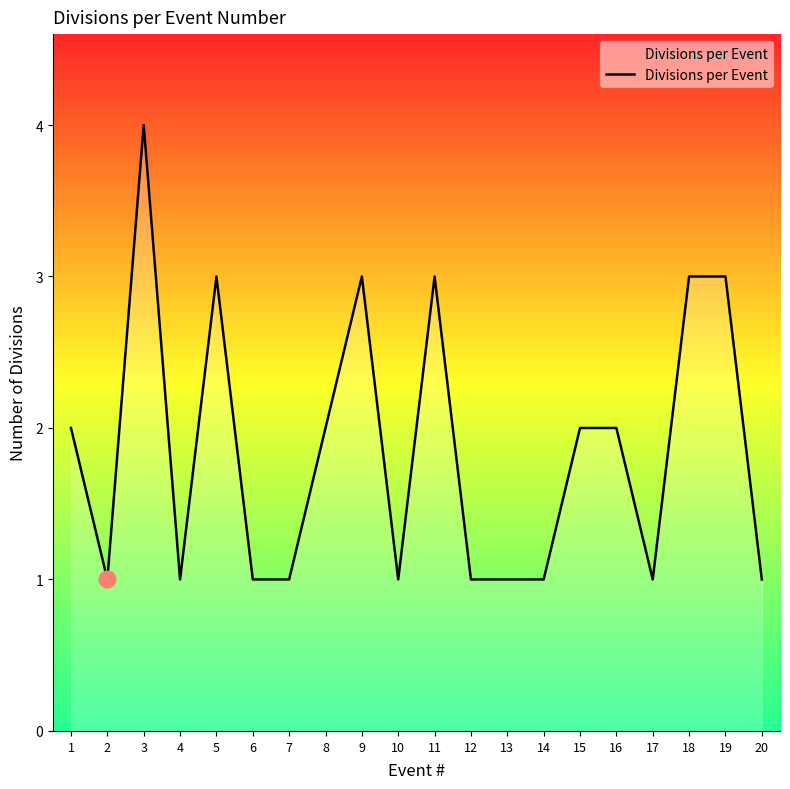

What is the ratio of the value at 20 to the value at 14?

1.0